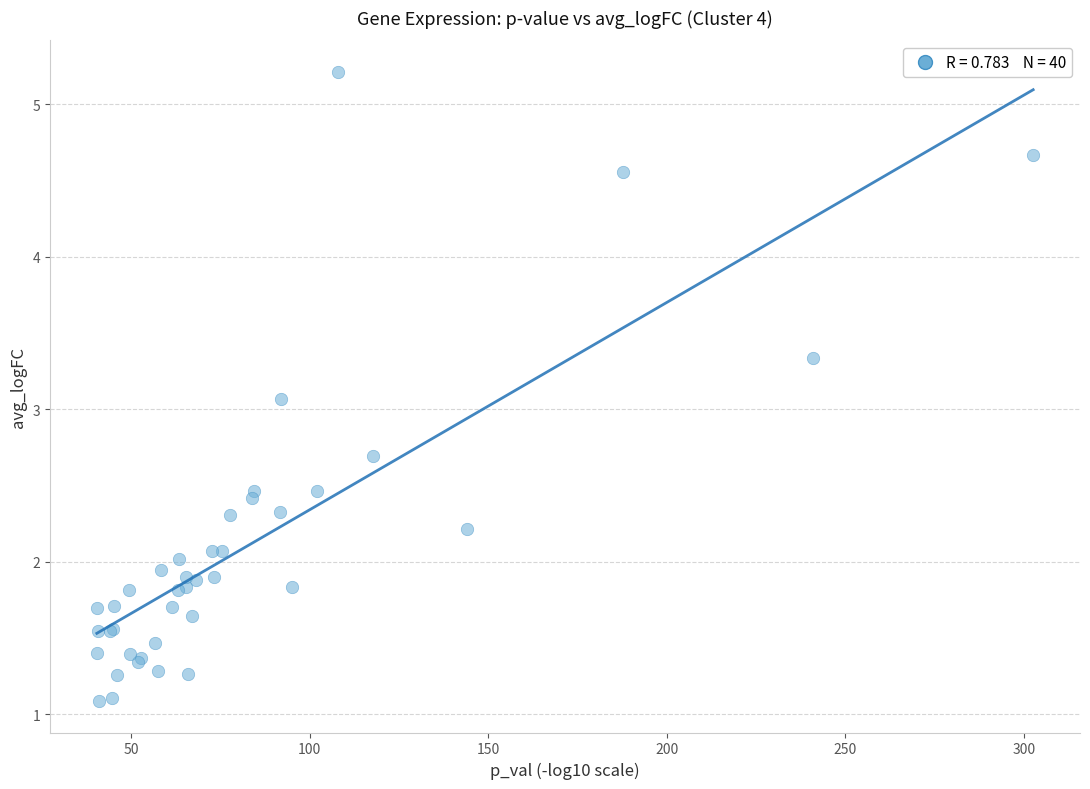

What Y value in the scatter plot is closest to 3?

3.1